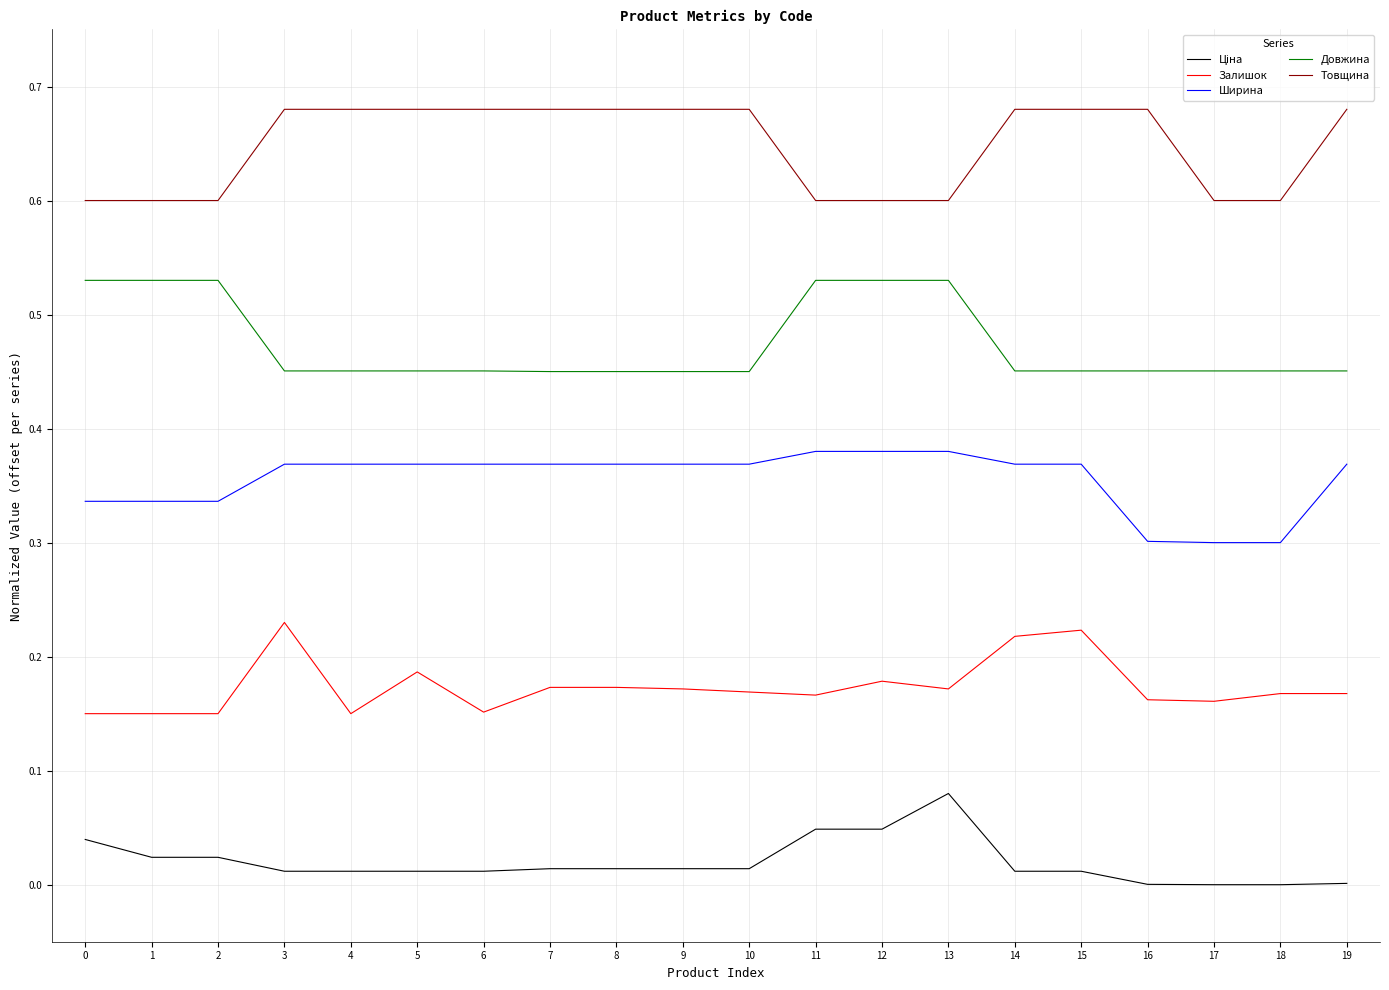

What is the difference between the highest and lowest values at 2?

0.6